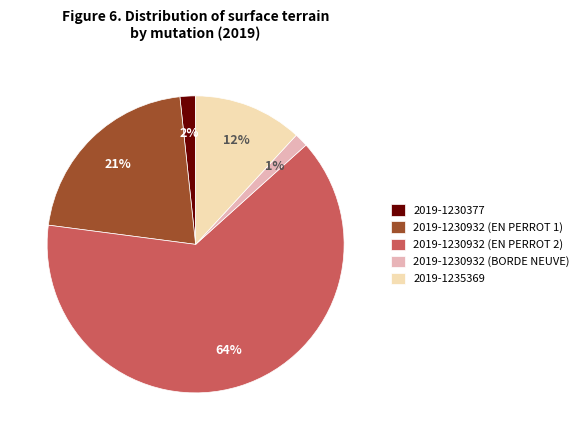

How many slices are in this pie chart?

5